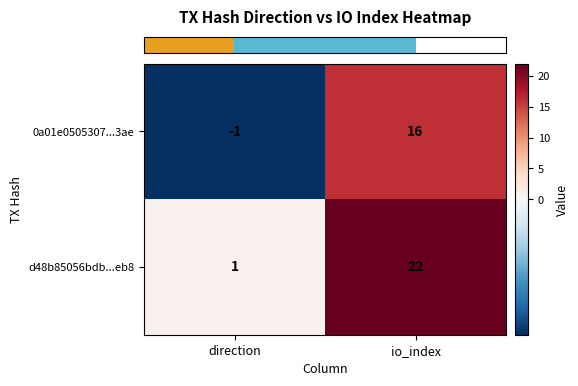

Which series has the largest total across all categories?

d48b85056bdb...eb8